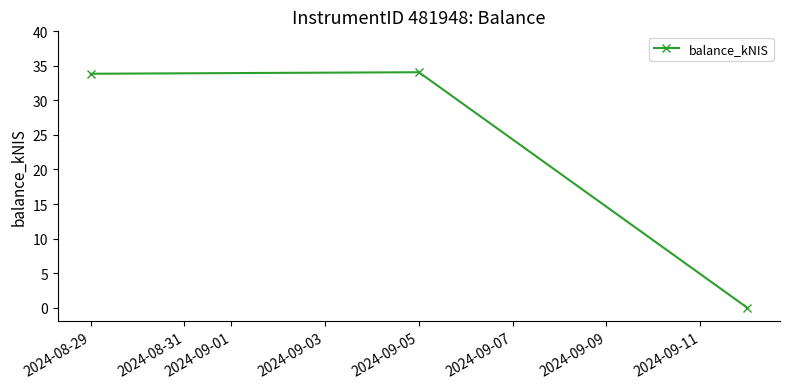

What is the greatest value displayed?

34.1